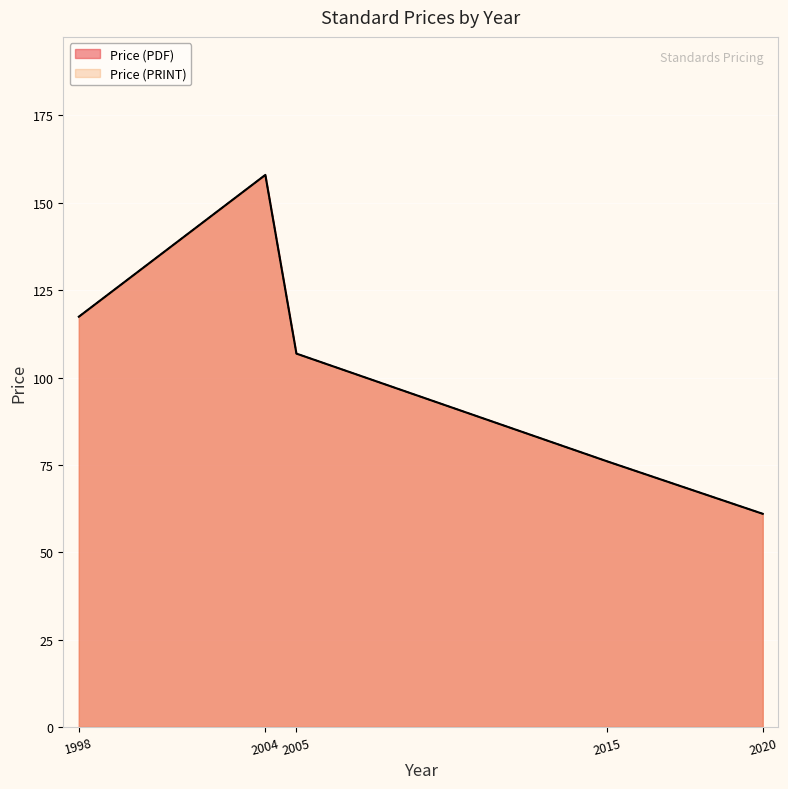

The value of Price (PDF) at 2005 is 60.3. True or false?

False